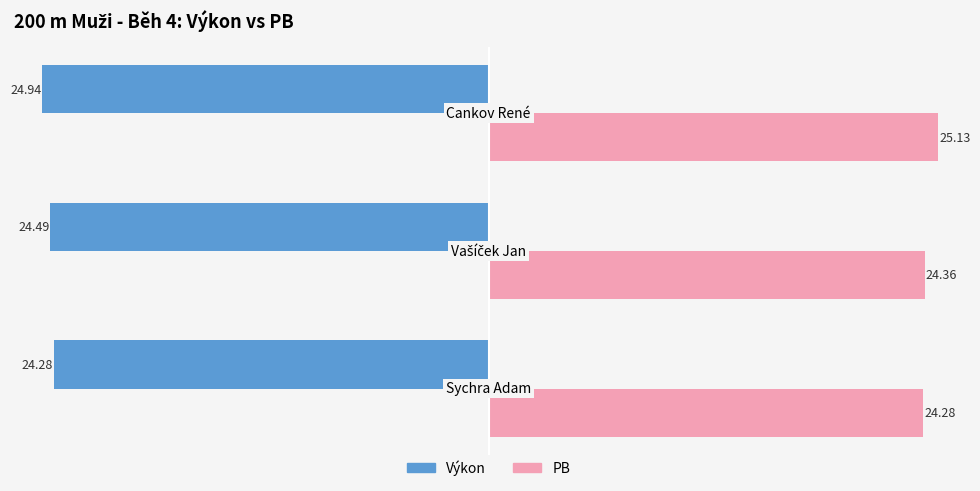

What is the sum of all PB values?

73.8